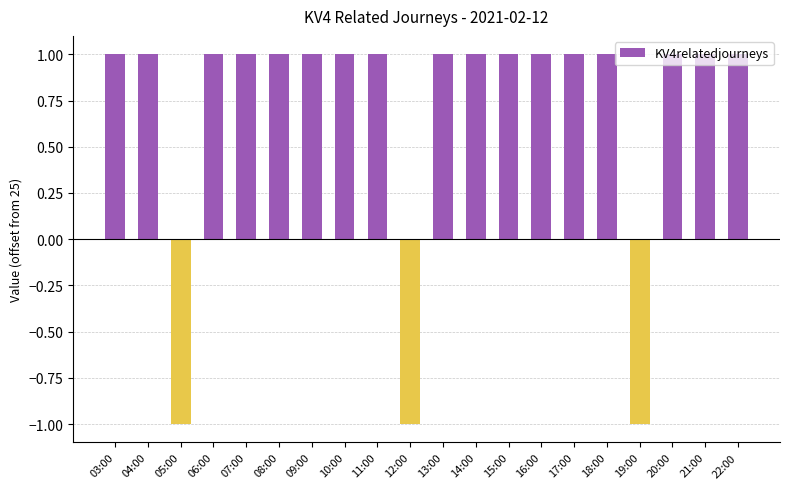

What is the difference between the maximum and minimum values?

2